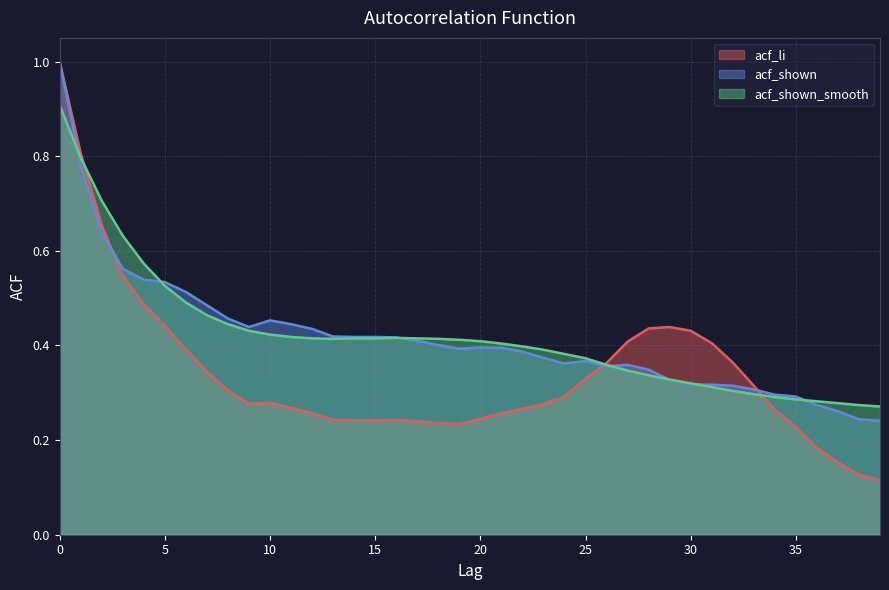

List the series in order of their peak value, highest first.

acf_li, acf_shown, acf_shown_smooth